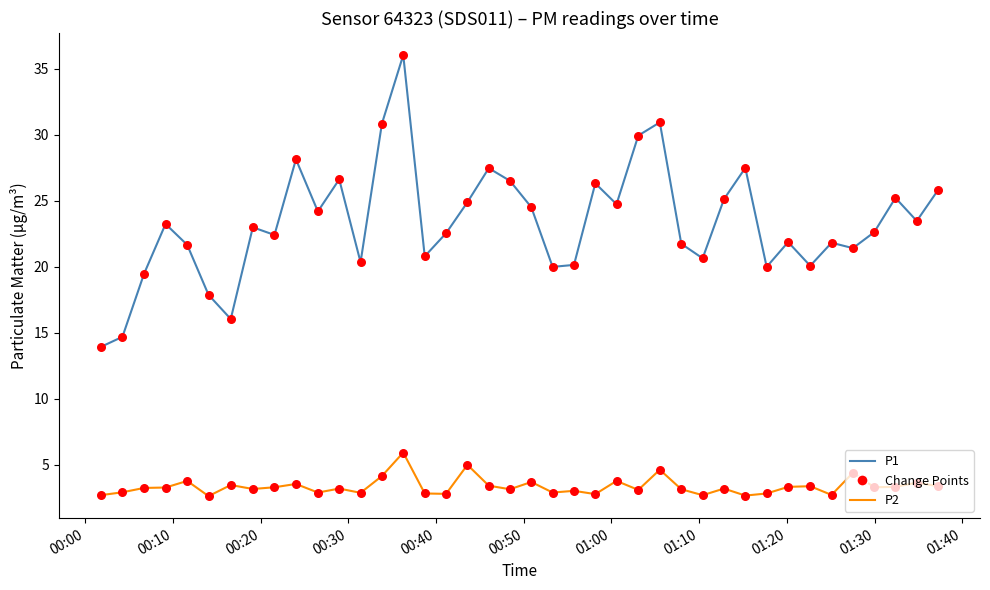

Which series has the largest total across all categories?

P1